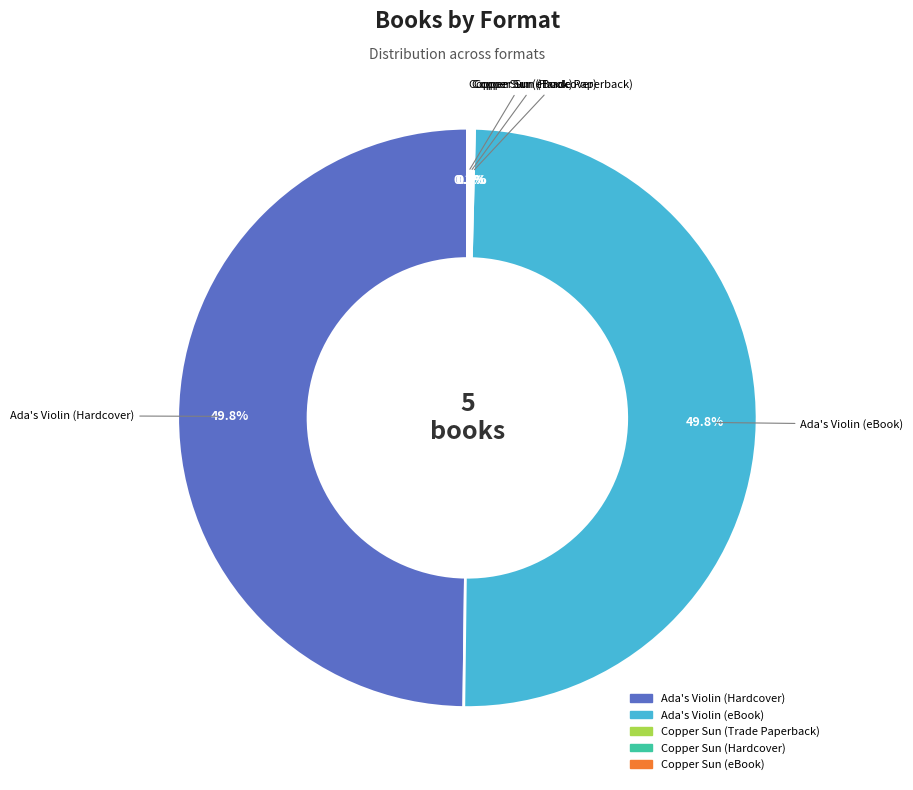

What percentage is the Ada's Violin (Hardcover) slice, to the nearest percent?

50%